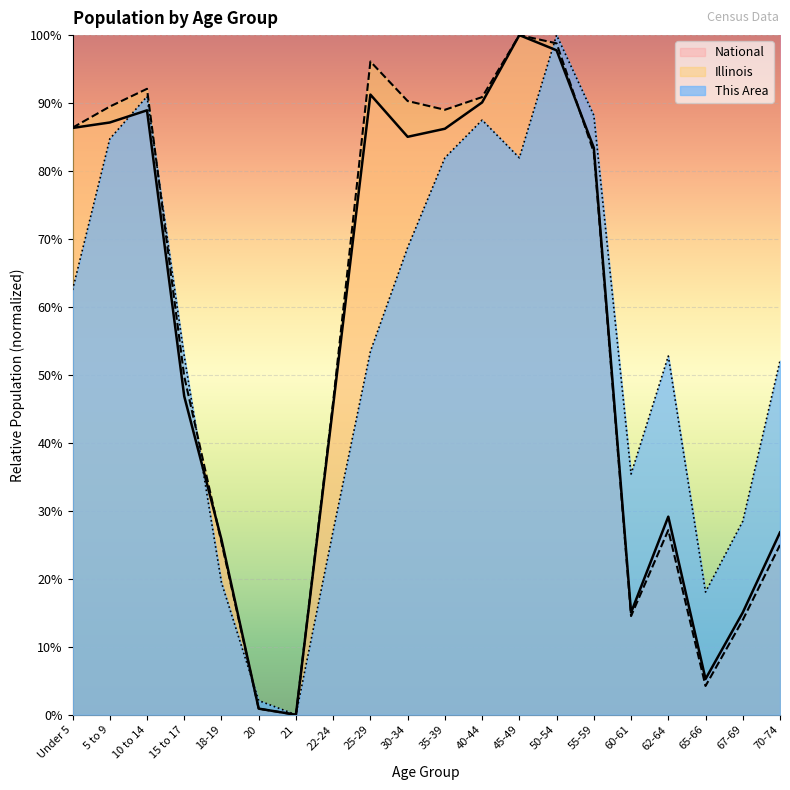

Which series has the widest spread of values?

This Area